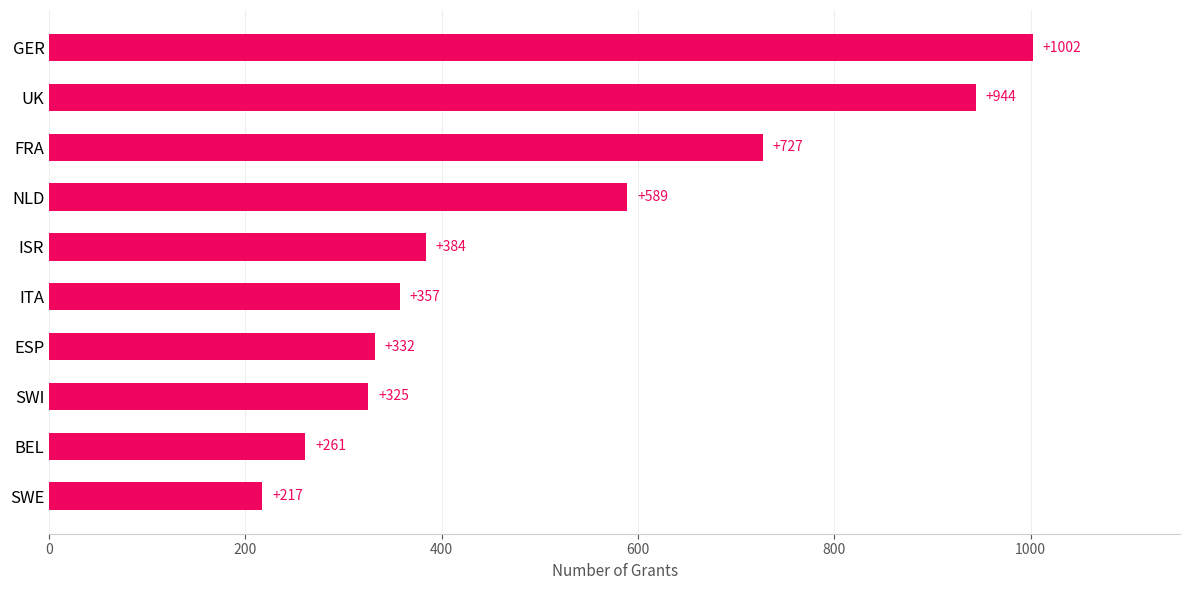

What is the minimum value shown in the chart?

217